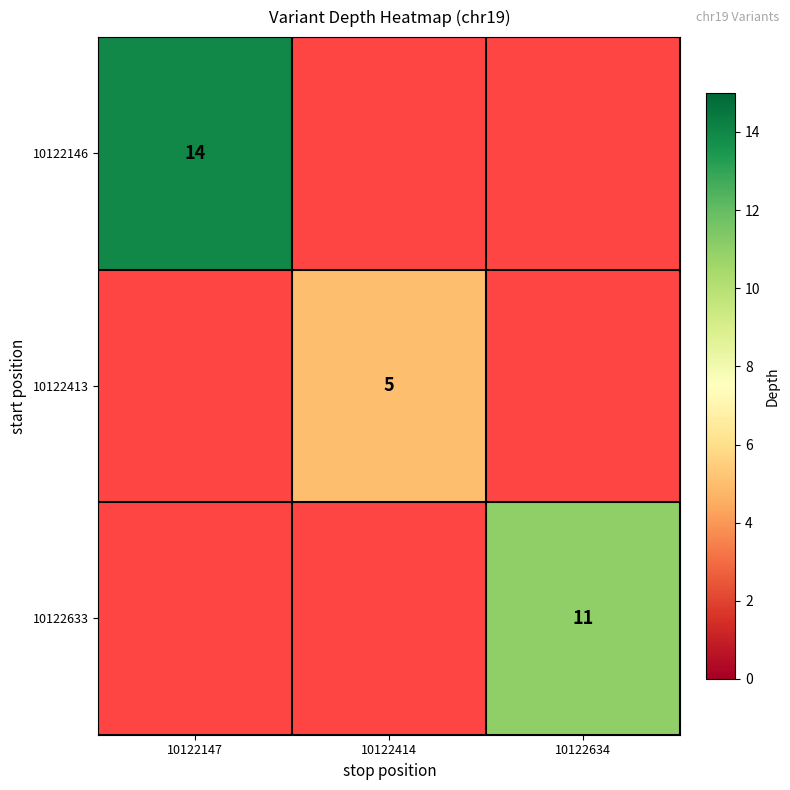

True or false: 10122146 has a value of 14 at 10122147.

True